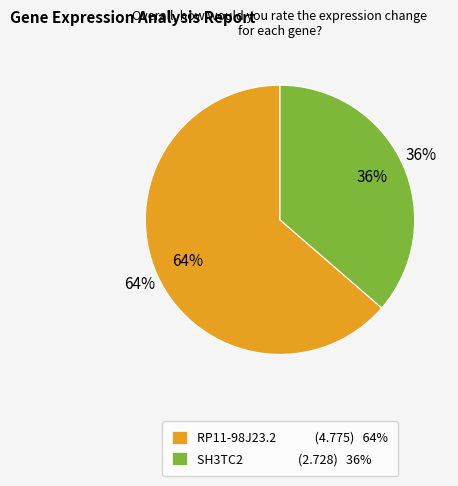

Does SH3TC2 represent more than half of the total?

No